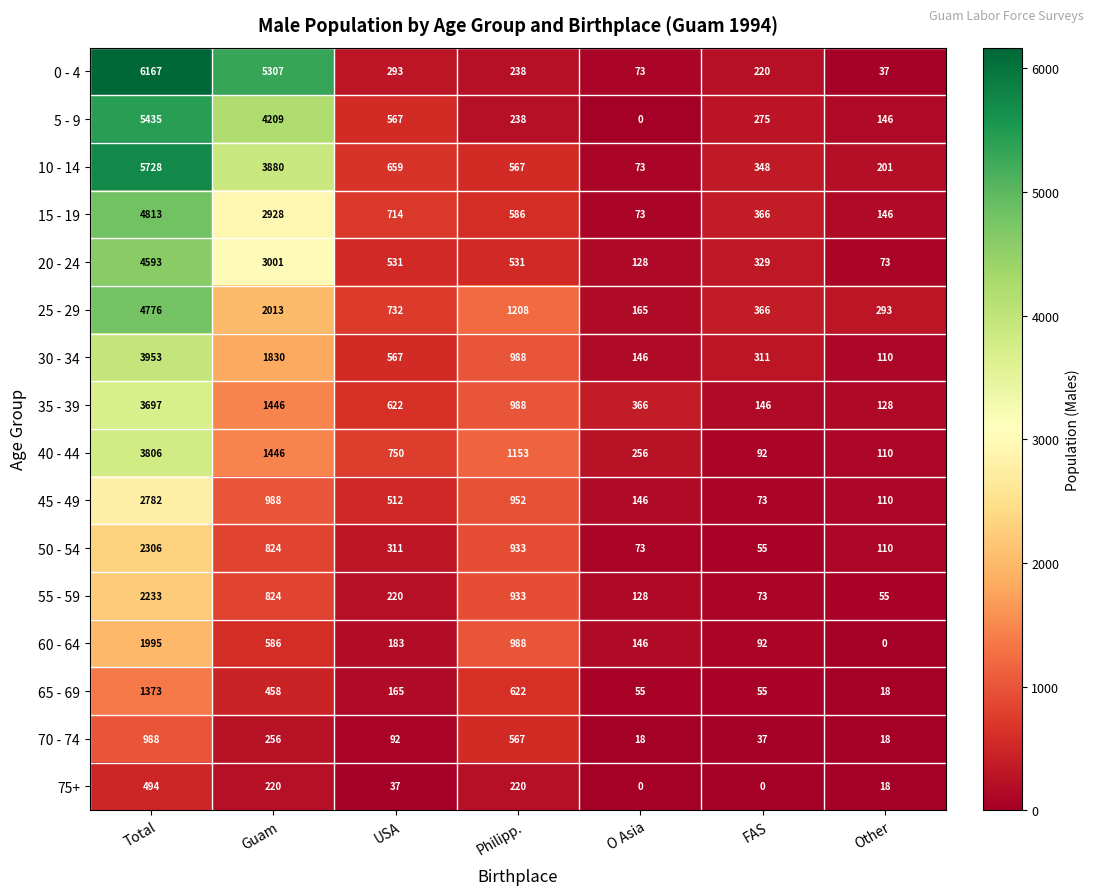

The 20 - 24 series shows 329 at FAS. True or false?

True